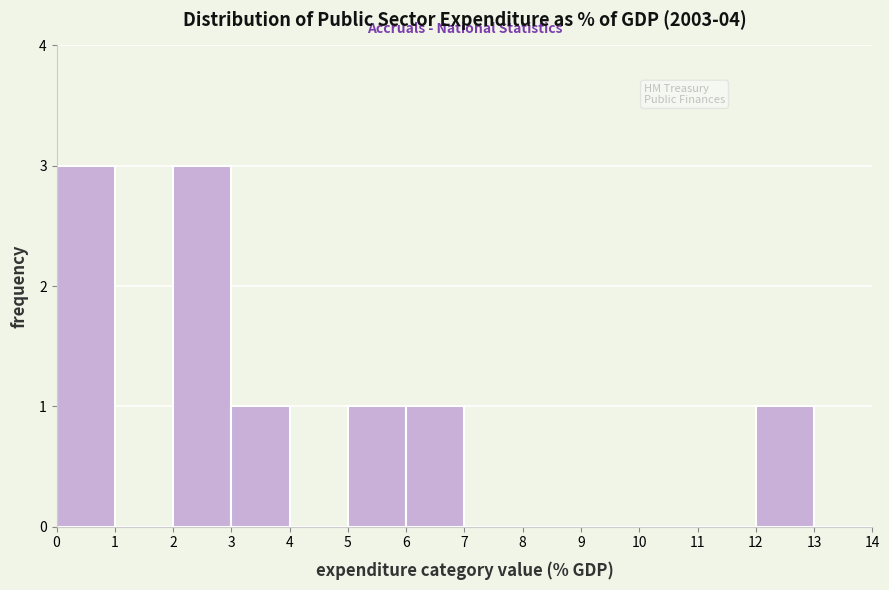

Reading left to right, transcribe this chart: for each bar, give the range it covers on the x-axis and its height. The values are not printed on the chart, so give them approximately, as read against the axis.

0 to 1: 3
1 to 2: 0
2 to 3: 3
3 to 4: 1
4 to 5: 0
5 to 6: 1
6 to 7: 1
7 to 8: 0
8 to 9: 0
9 to 10: 0
10 to 11: 0
11 to 12: 0
12 to 13: 1
13 to 14: 0